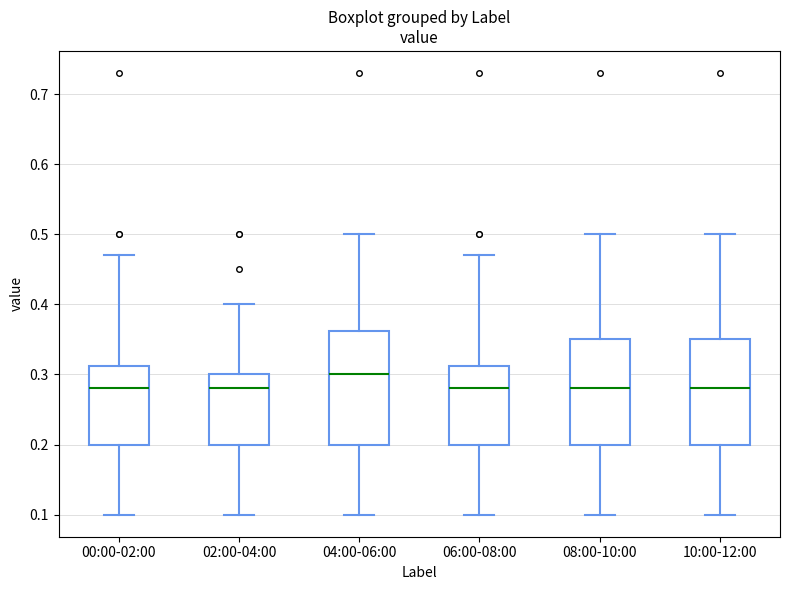

Where does the lower whisker of the box for 10:00-12:00 end on the y-axis? The values are not printed on the chart, so give them approximately, as read against the axis.

0.10